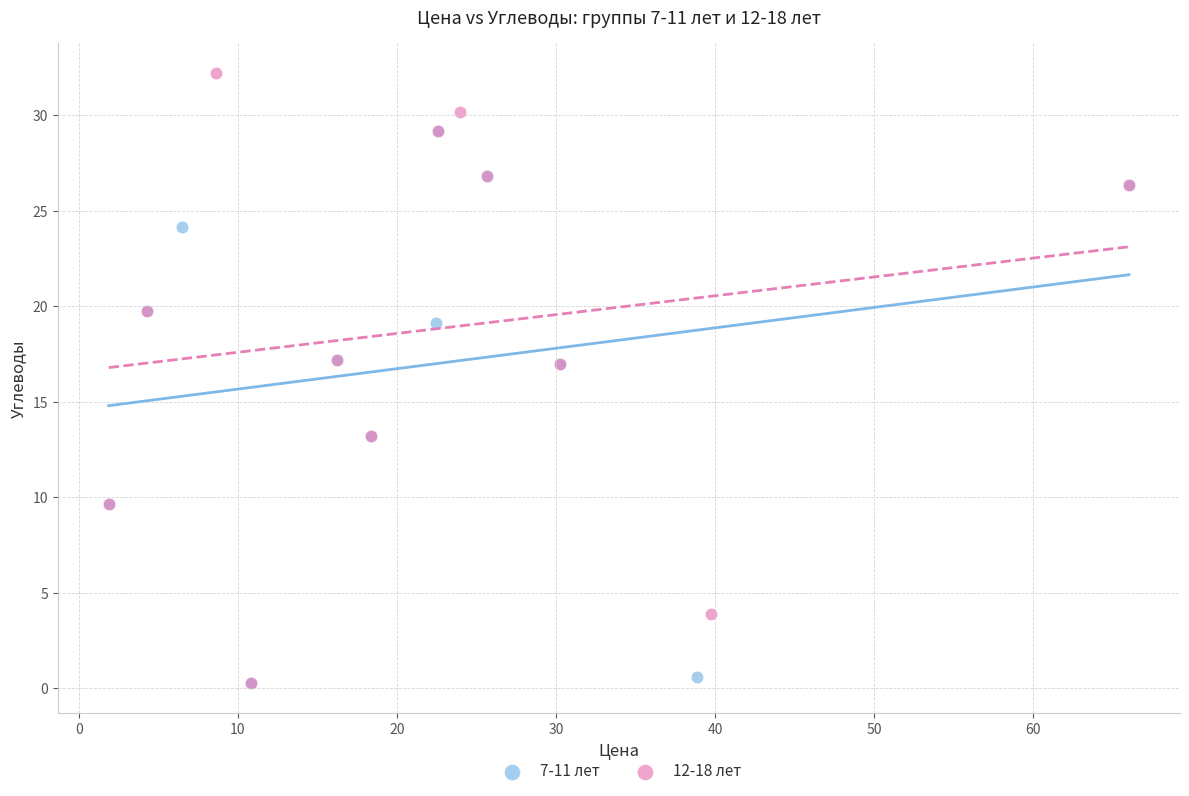

Which series reaches the maximum Y coordinate?

12-18 лет